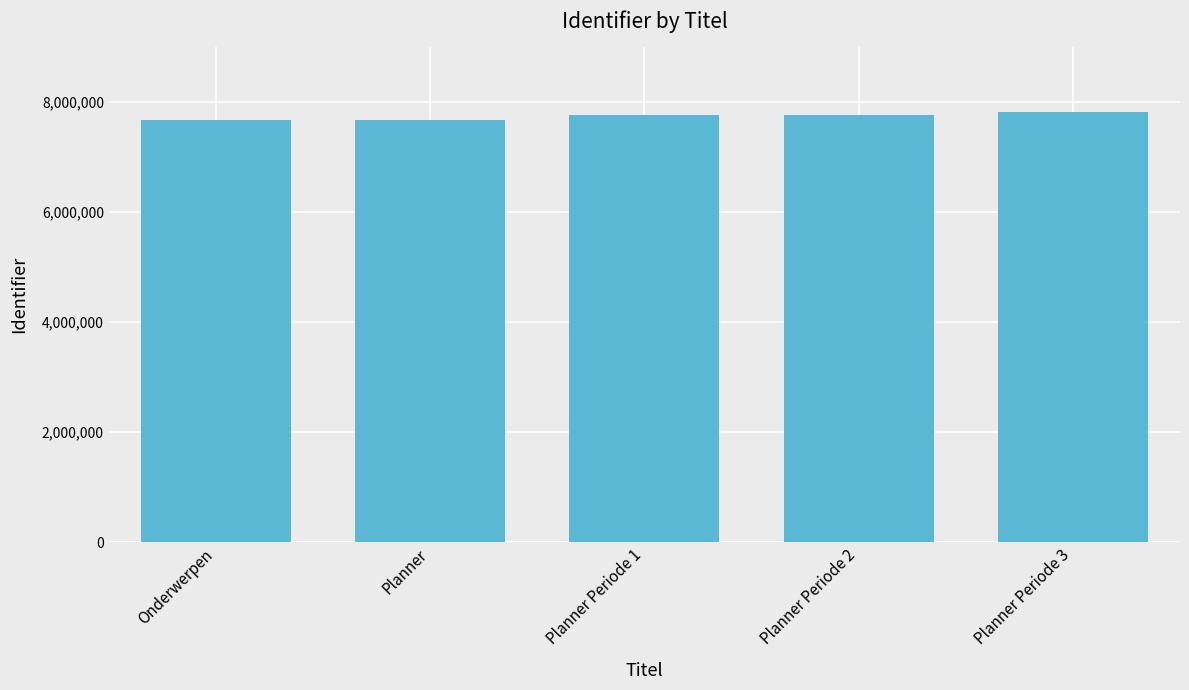

How many categories are shown in the chart?

5